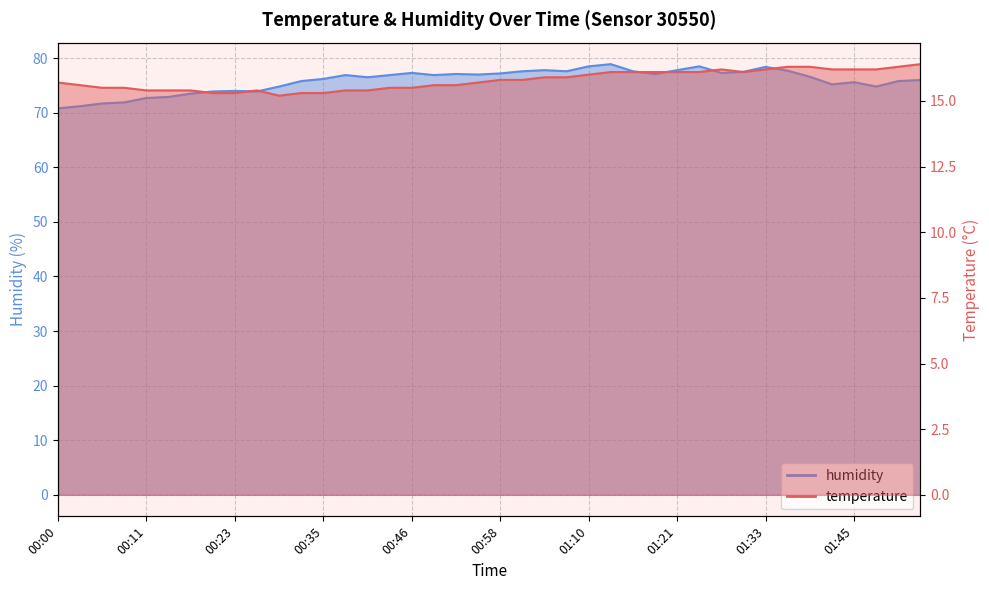

At how many categories does at least one series exceed 15?

40